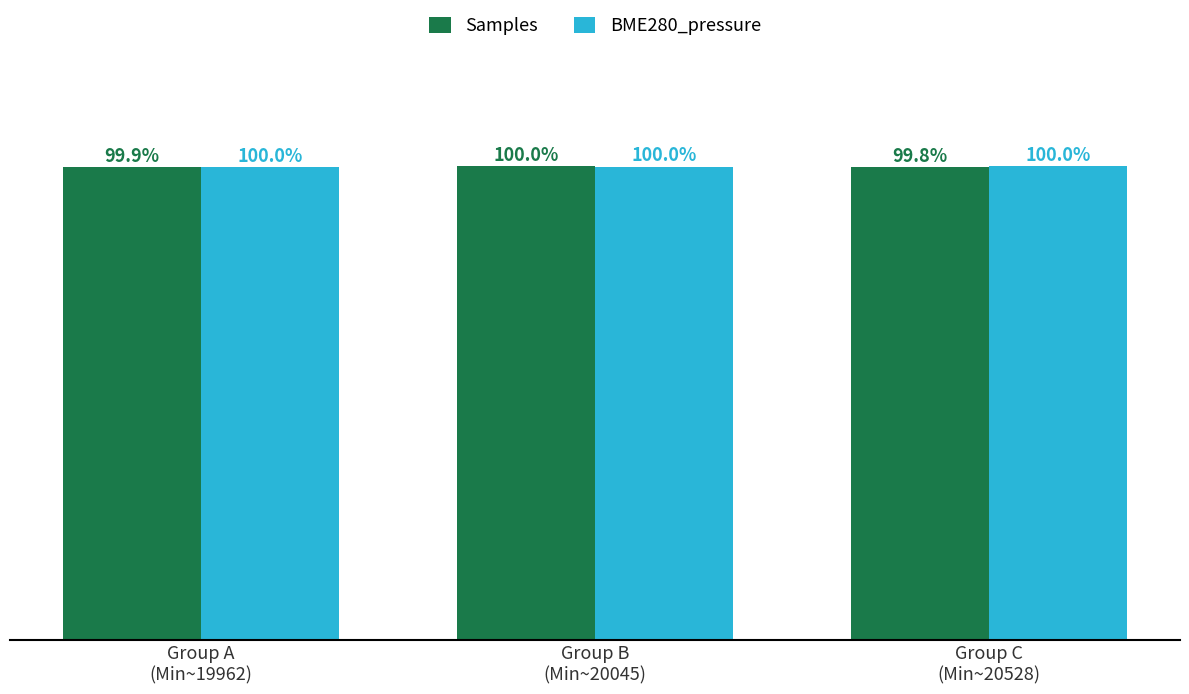

Which series has the largest total across all categories?

BME280_pressure